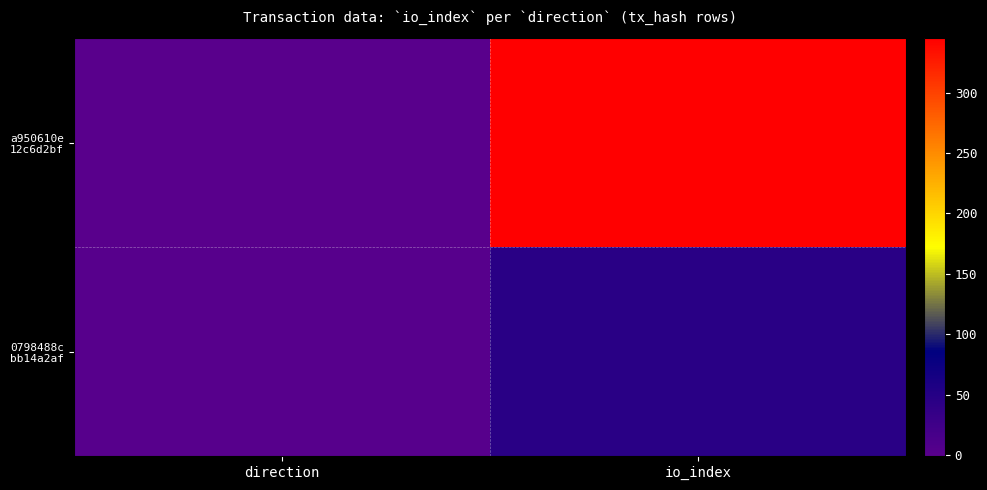

Rank the series by their maximum value, from lowest to highest.

0798488c bb14a2af, a950610e 12c6d2bf